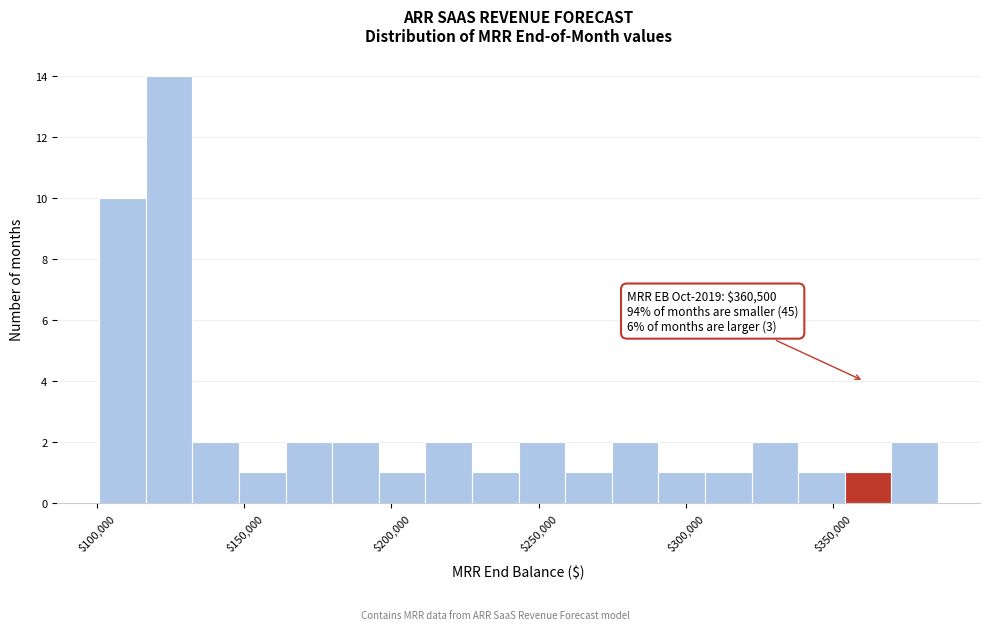

Read against the x-axis, roughly where is the centre of the tallest bar?

125000